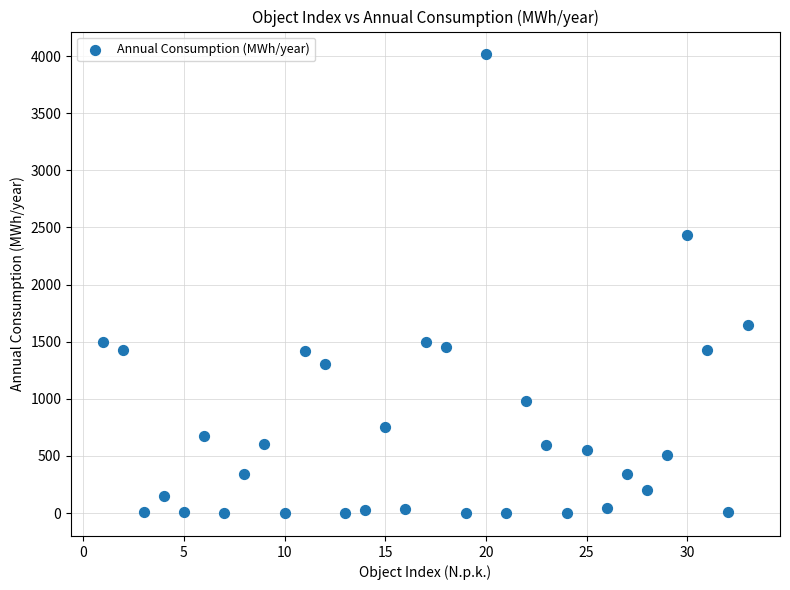

What is the range of Y values (max minus min)?

4013.4